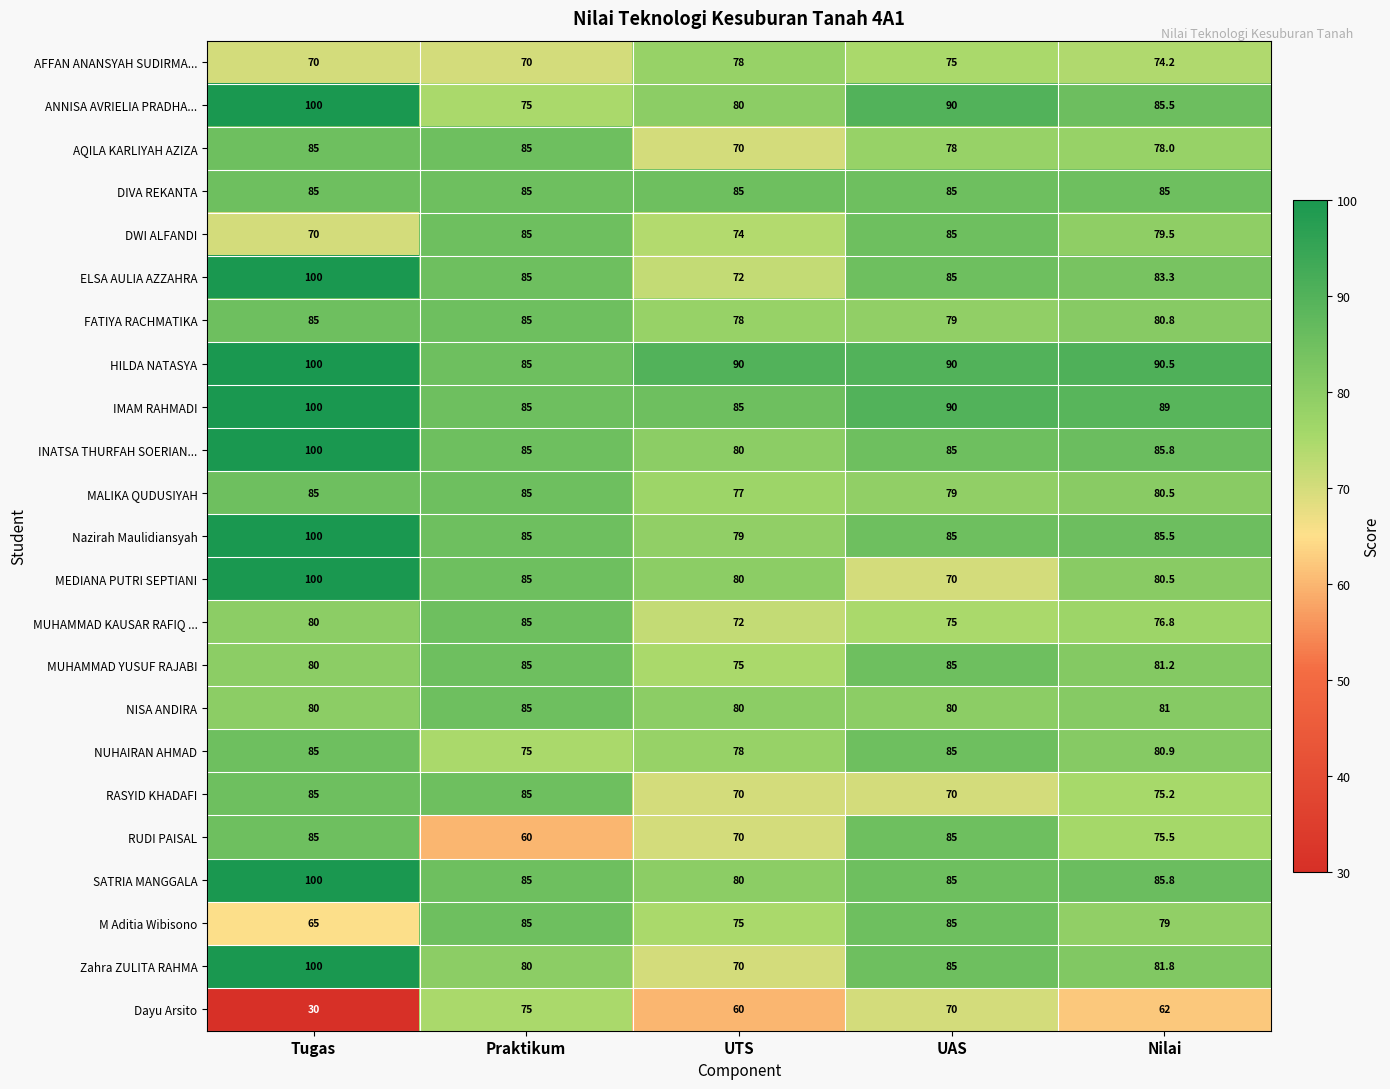

Which label corresponds to the smallest value in the chart?

Tugas